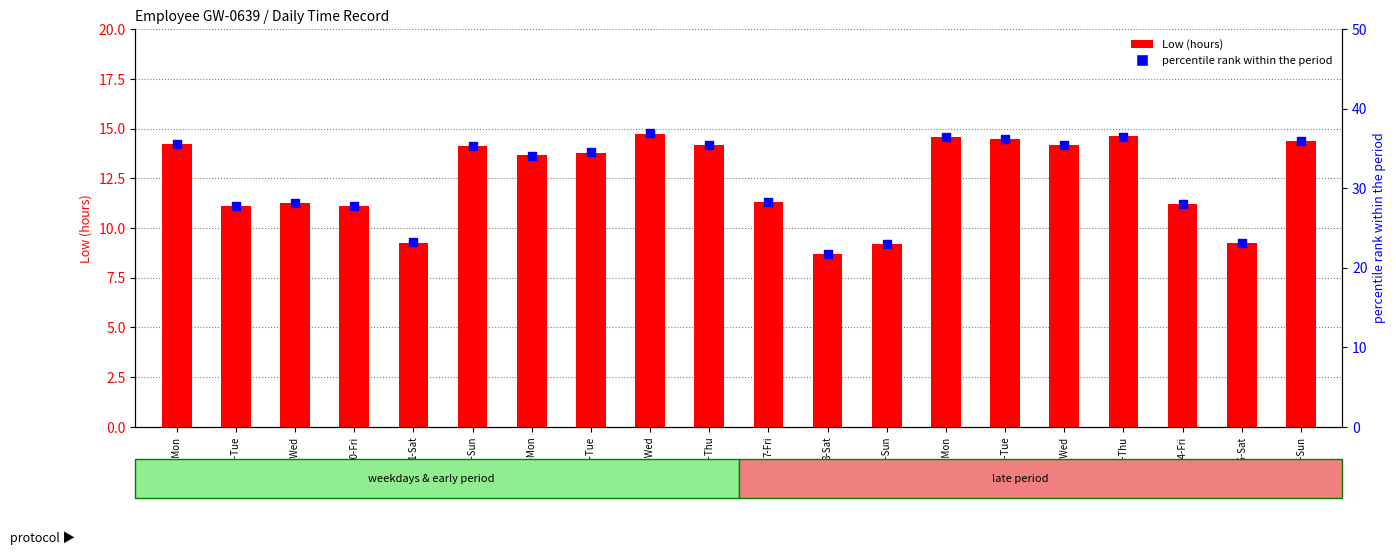

Which series has the largest Y range (max minus min)?

percentile rank within the period